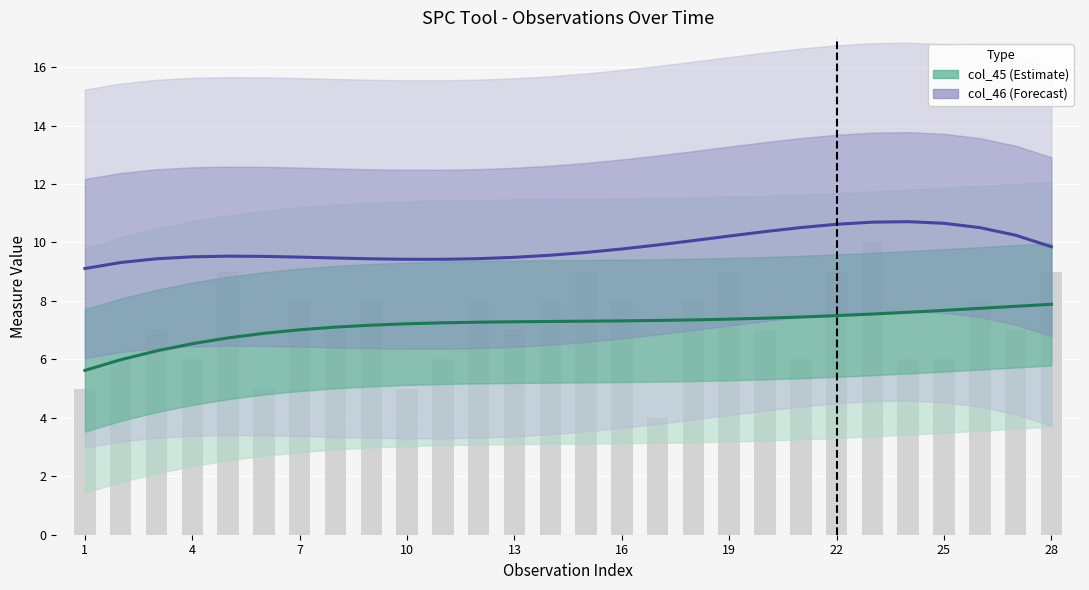

How many data points does each series have?

28